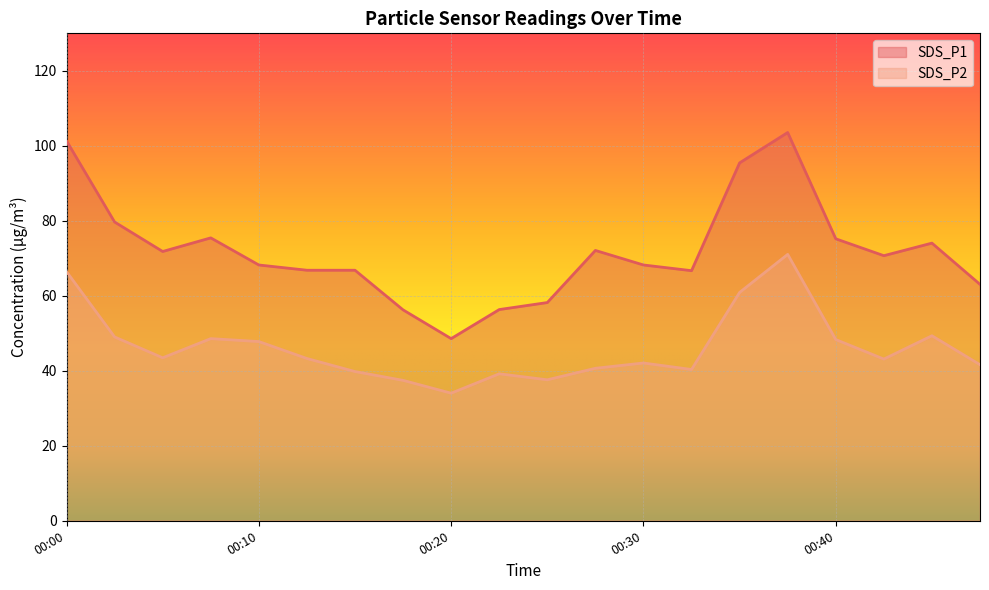

True or false: SDS_P2 and SDS_P1 intersect in this chart.

False